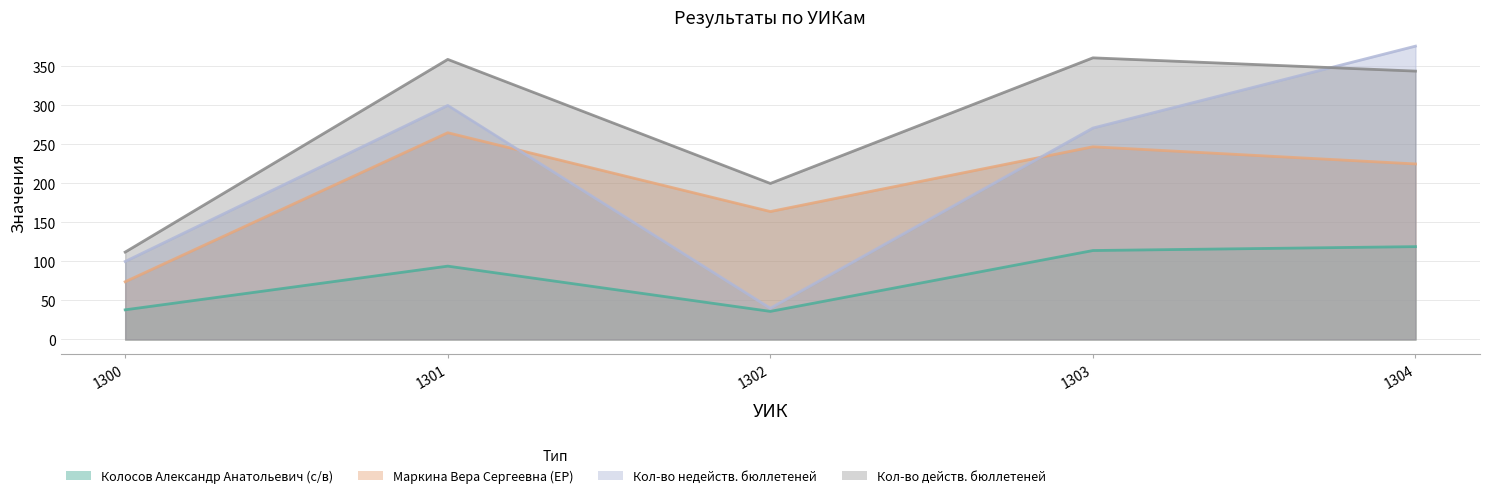

The Колосов Александр Анатольевич (с/в) series shows 38 at 1300. True or false?

True